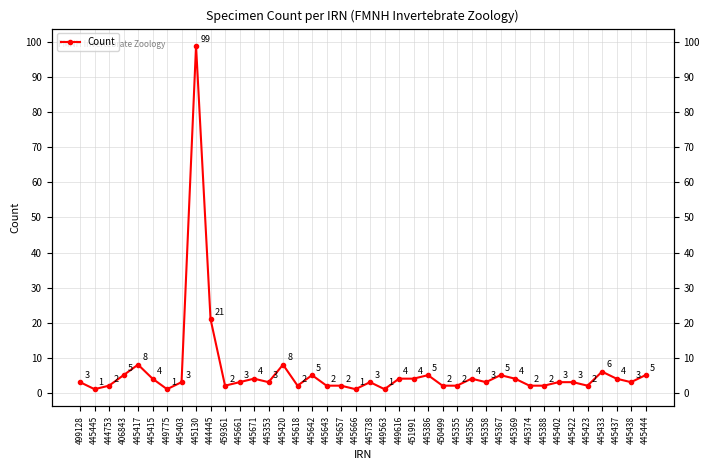

Reading left to right, what are all the values shown in this chart?

3	1	2	5	8	4	1	3	99	21	2	3	4	3	8	2	5	2	2	1	3	1	4	4	5	2	2	4	3	5	4	2	2	3	3	2	6	4	3	5